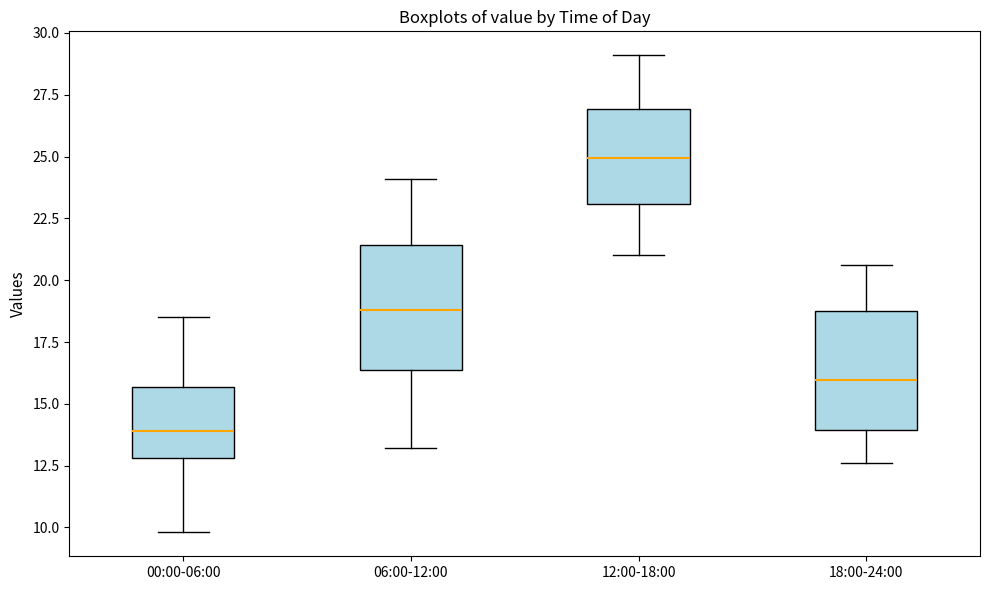

Reading left to right, transcribe this box plot: for each box, give where its median line is, the range the box spans, and where its two whiskers end, as read against the y-axis. The values are not printed on the chart, so give them approximately, as read against the axis.

00:00-06:00: median 14.0, box 13.0 to 15.5, whiskers 10.0 to 18.5
06:00-12:00: median 19.0, box 16.5 to 21.5, whiskers 13.0 to 24.0
12:00-18:00: median 25.0, box 23.0 to 27.0, whiskers 21.0 to 29.0
18:00-24:00: median 16.0, box 14.0 to 19.0, whiskers 12.5 to 20.5